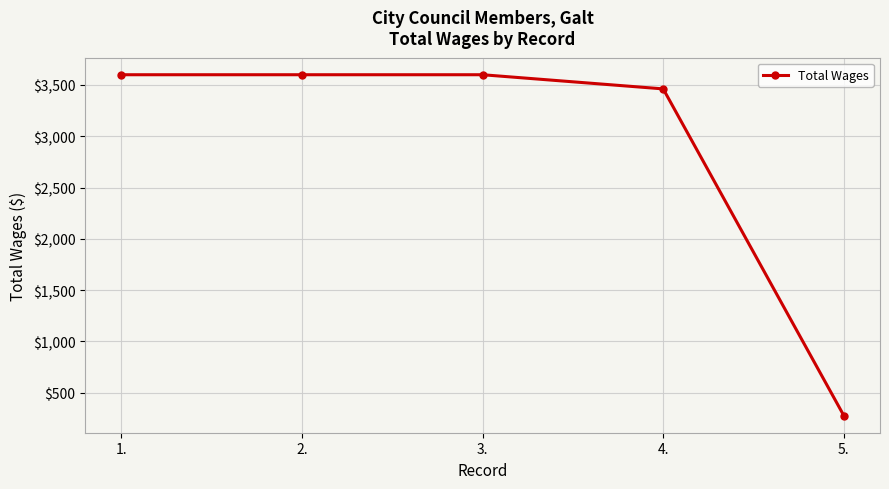

What position from the left is 5.?

5